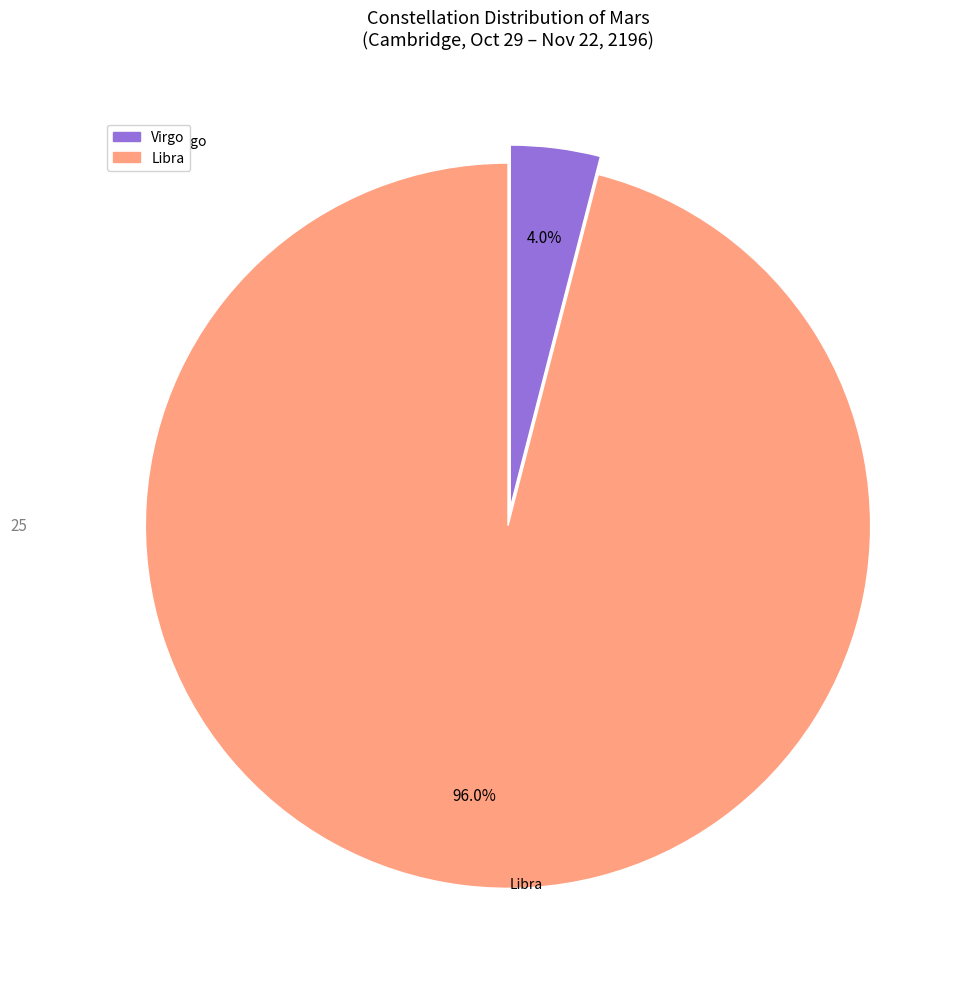

Does Libra account for over 50% of the chart?

Yes